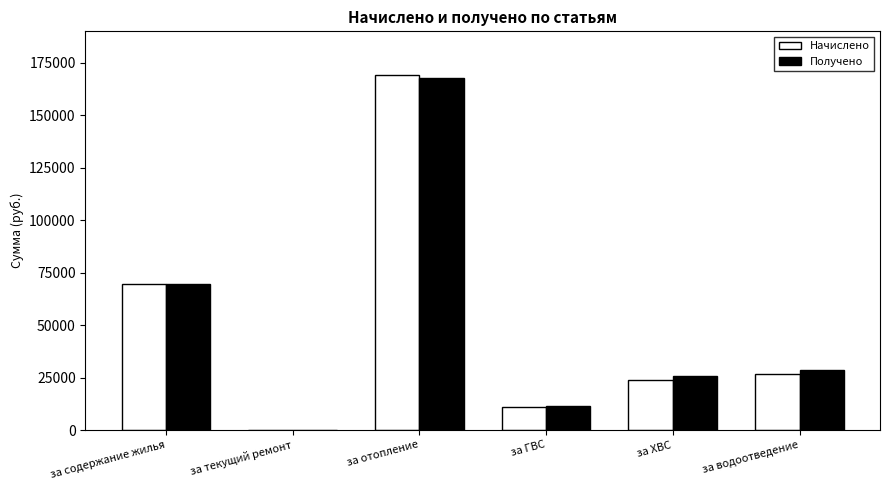

At which label is Начислено closest to 84645?

за содержание жилья